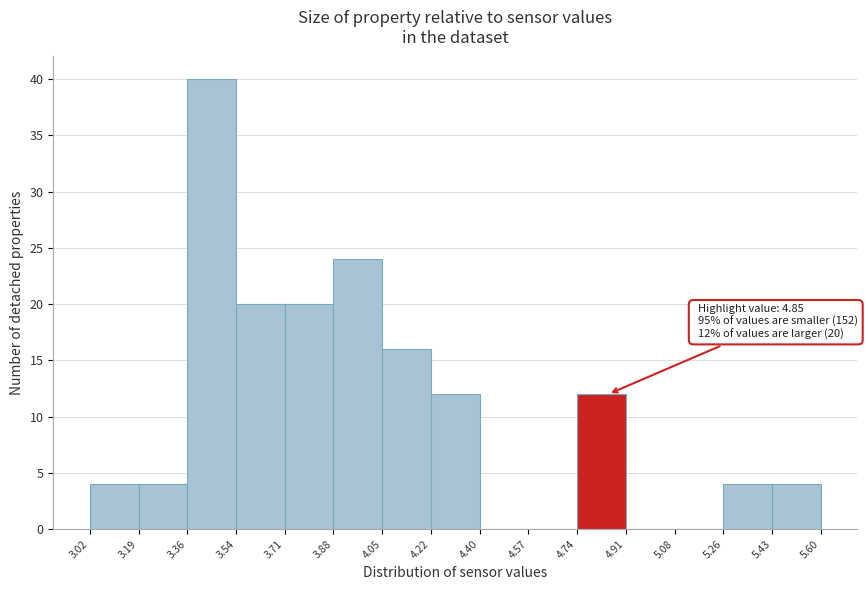

Over which range of the x-axis is the bar tallest?

3.36 to 3.54